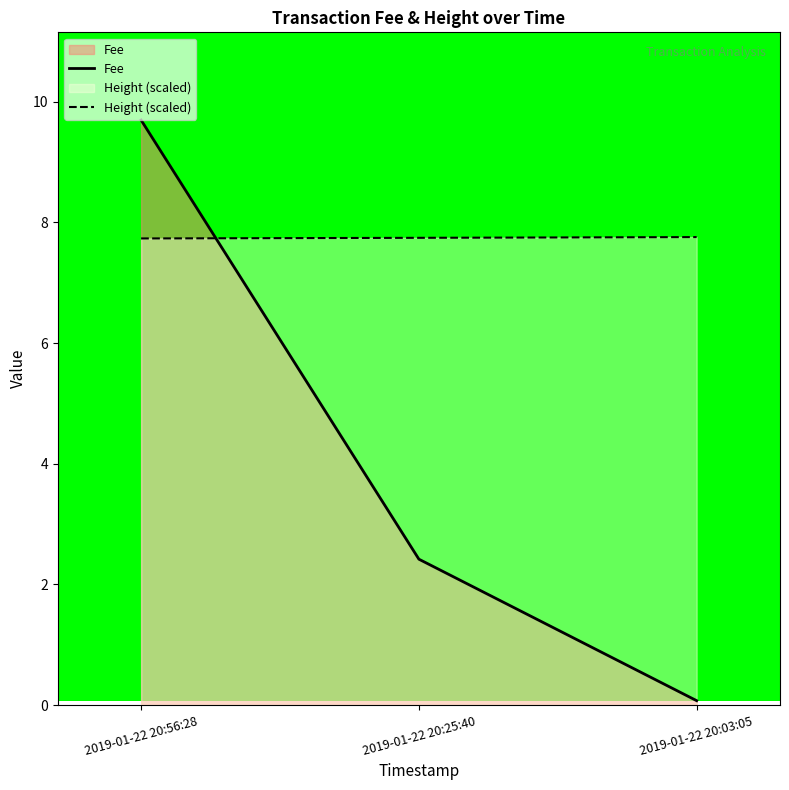

What position from the right is 2019-01-22 20:56:28?

3